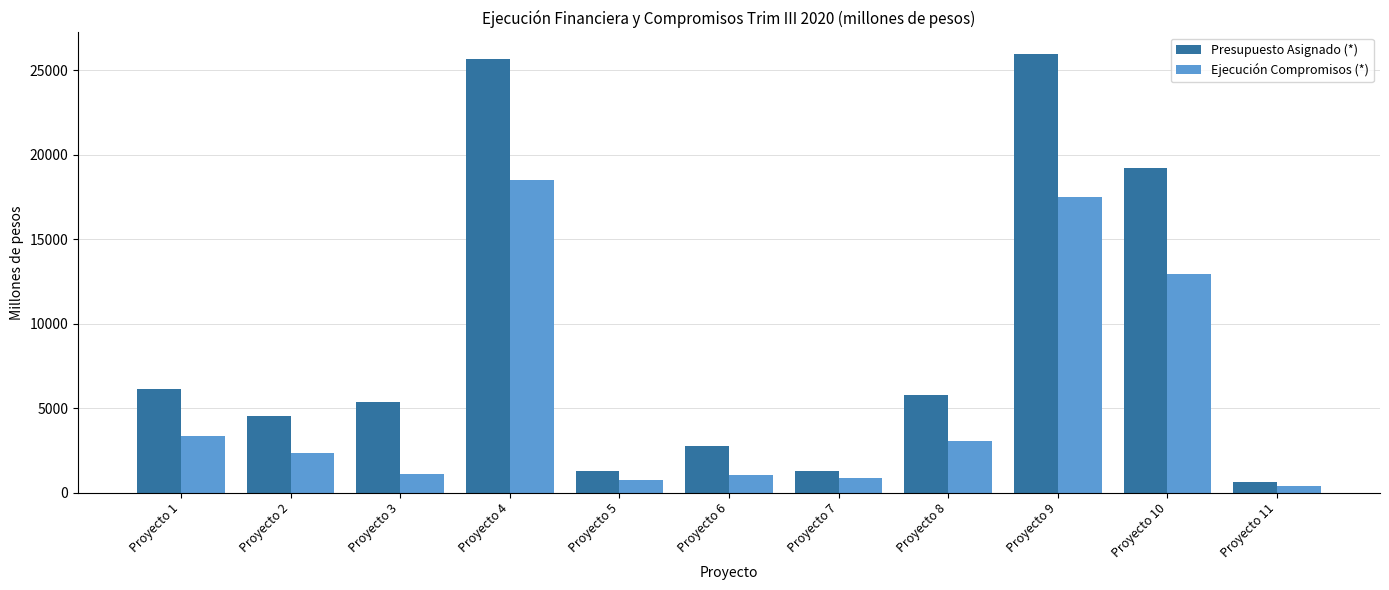

Where is Ejecución Compromisos (*) nearest to the value 9464?

Proyecto 10